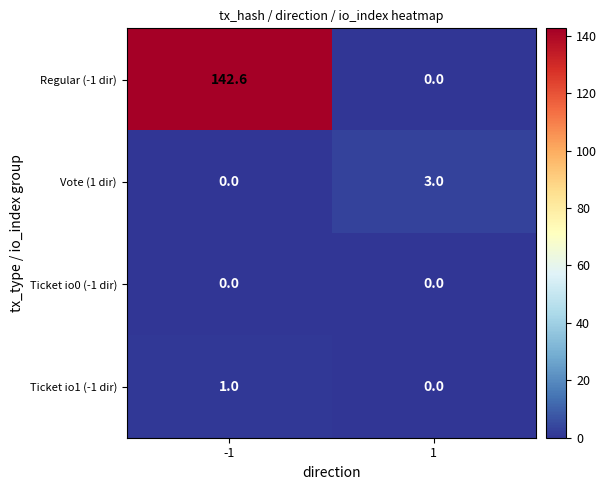

True or false: Ticket io0 (-1 dir) has a value of 0.0 at -1.

True